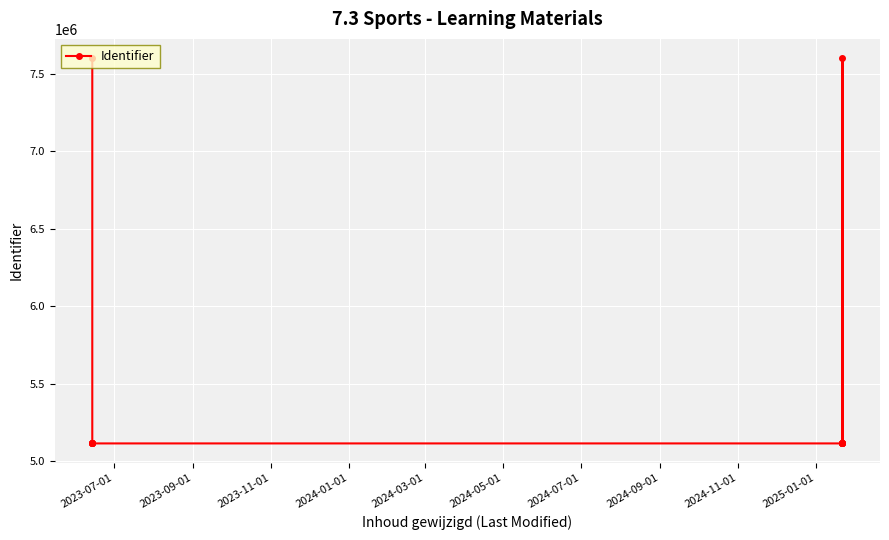

What position from the left is 2024-09-01?

8